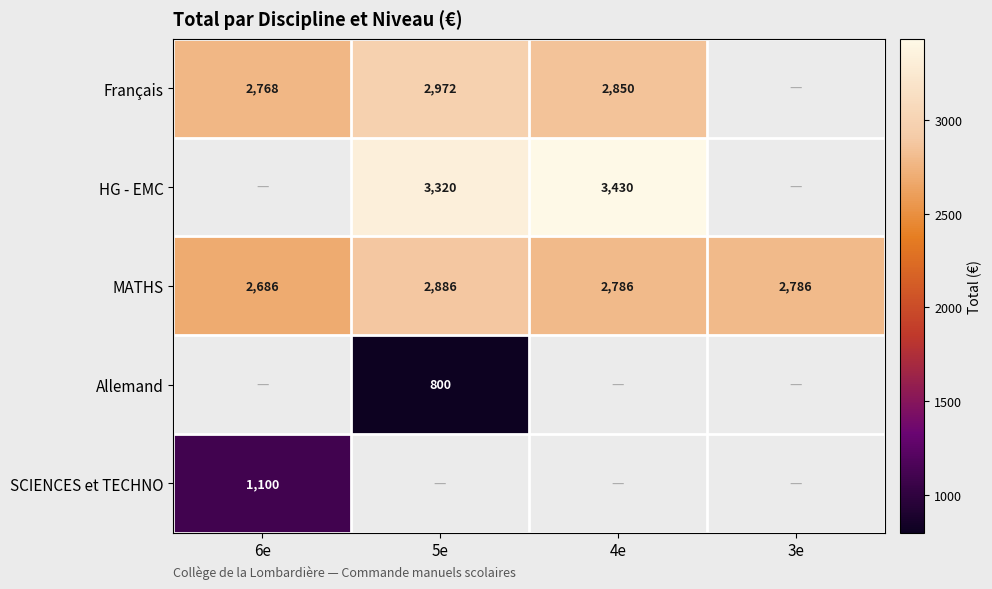

At how many categories does at least one series exceed 1393?

4